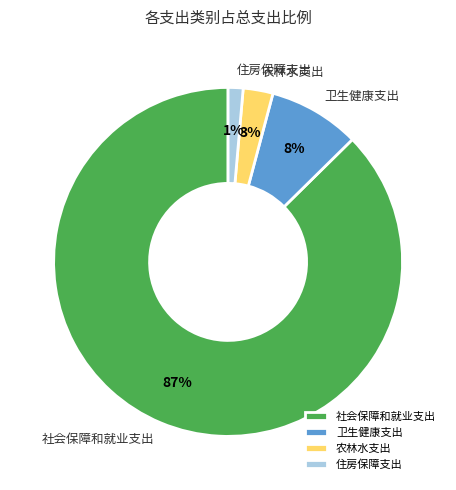

The 农林水支出 slice represents 10% of the pie. True or false?

False